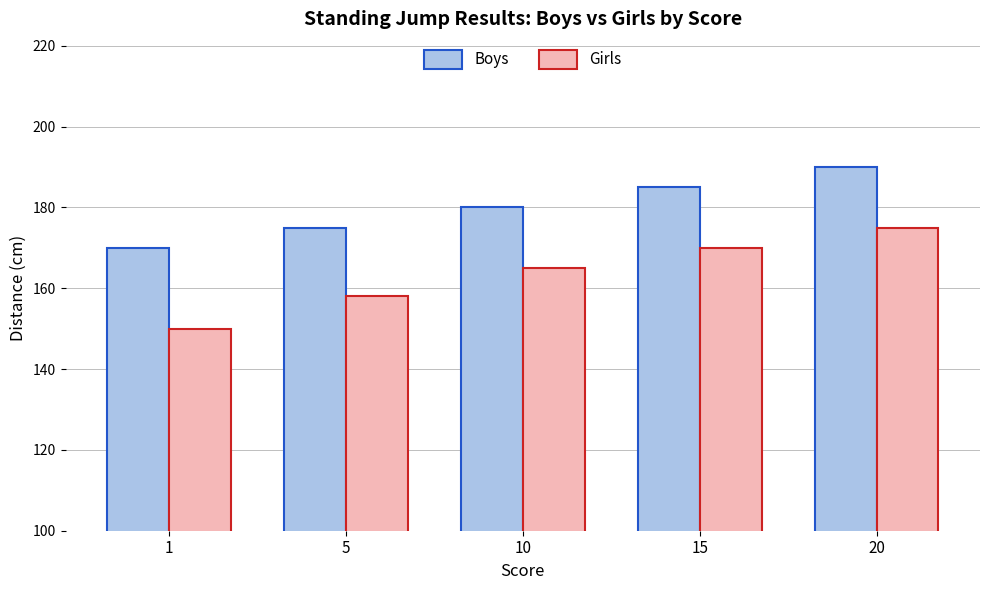

Reading left to right, what are all the values shown in this chart?

Boys: 170	175	180	185	190
Girls: 150	158	165	170	175